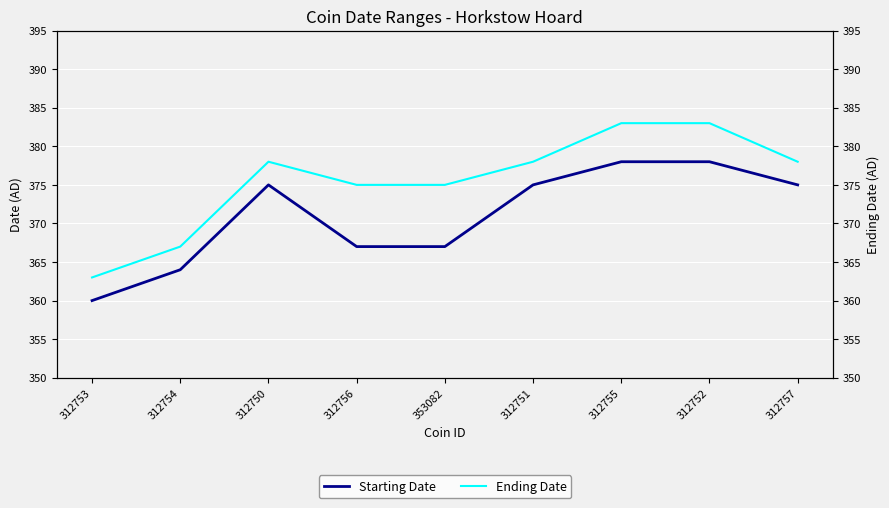

Which category has the lowest value in the Ending Date series?

312753